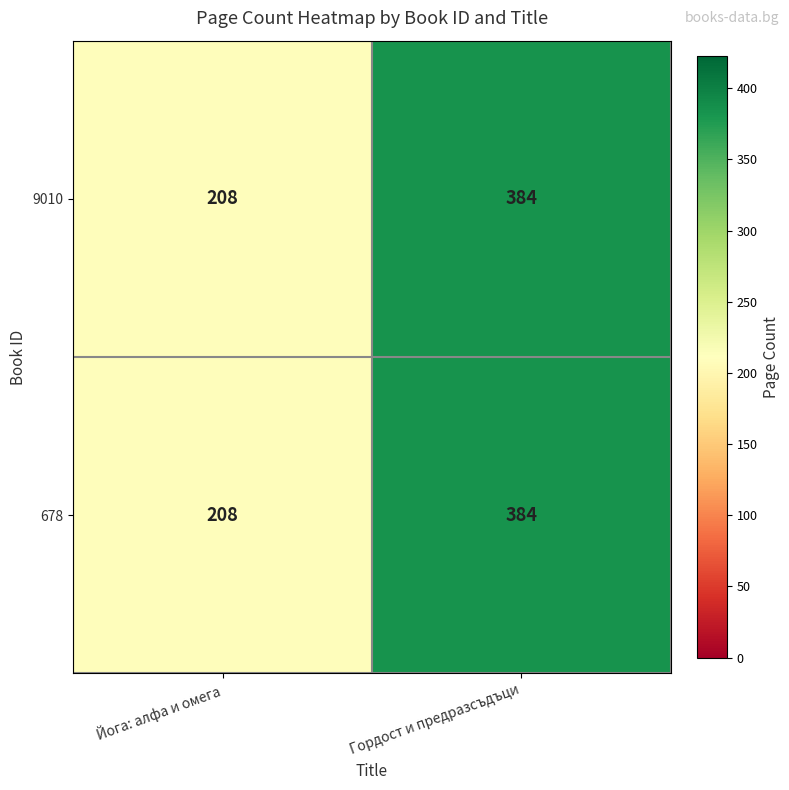

What is the average value of the 678 series?

296